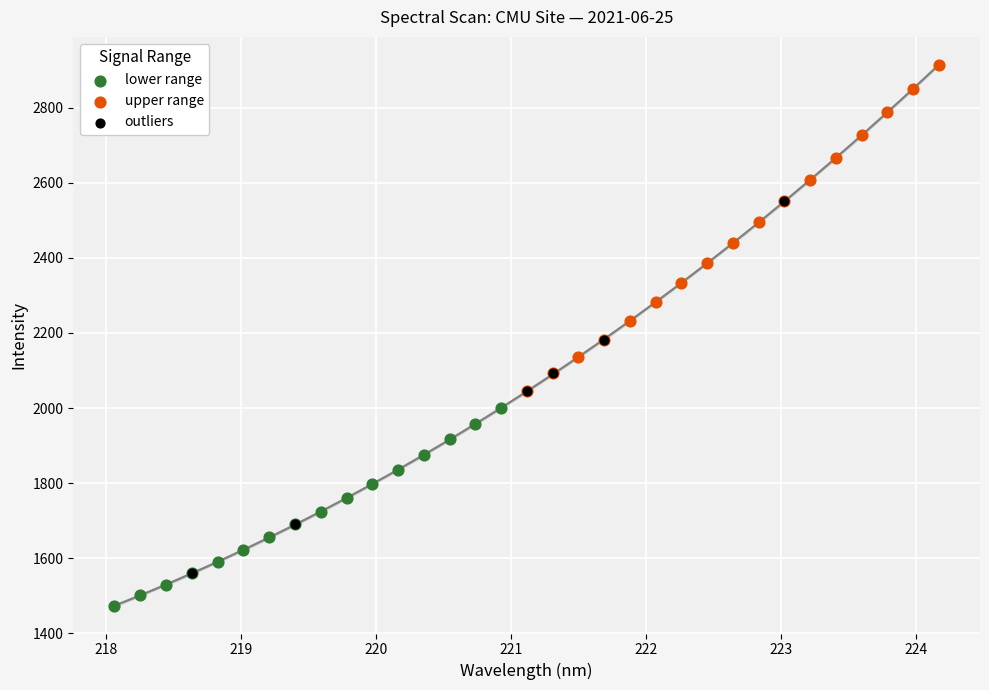

Which series has the largest Y range (max minus min)?

outliers